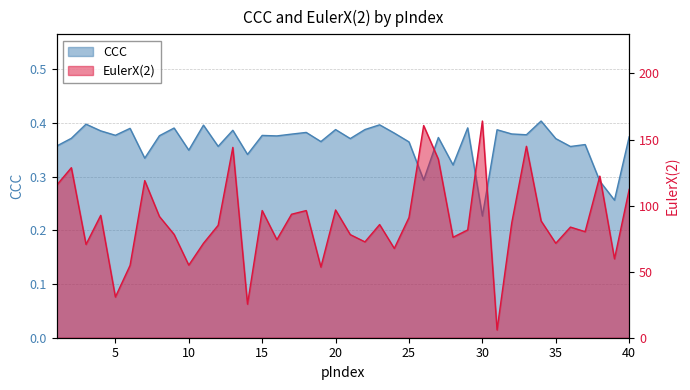

In CCC, how many points are higher than both neighbors (excluding endpoints)?

14